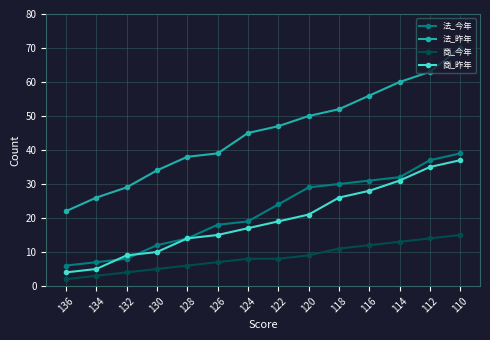

True or false: 商_昨年 and 商_今年 cross at least once.

False